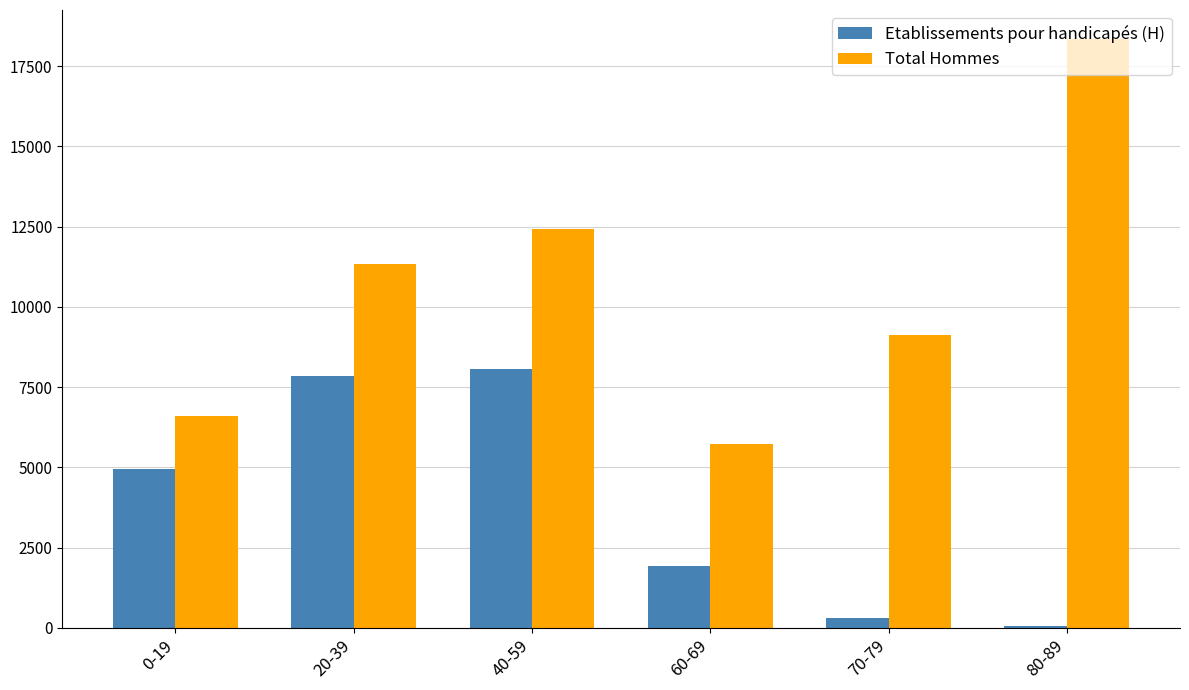

Rank the categories by Total Hommes value from lowest to highest.

60-69, 0-19, 70-79, 20-39, 40-59, 80-89